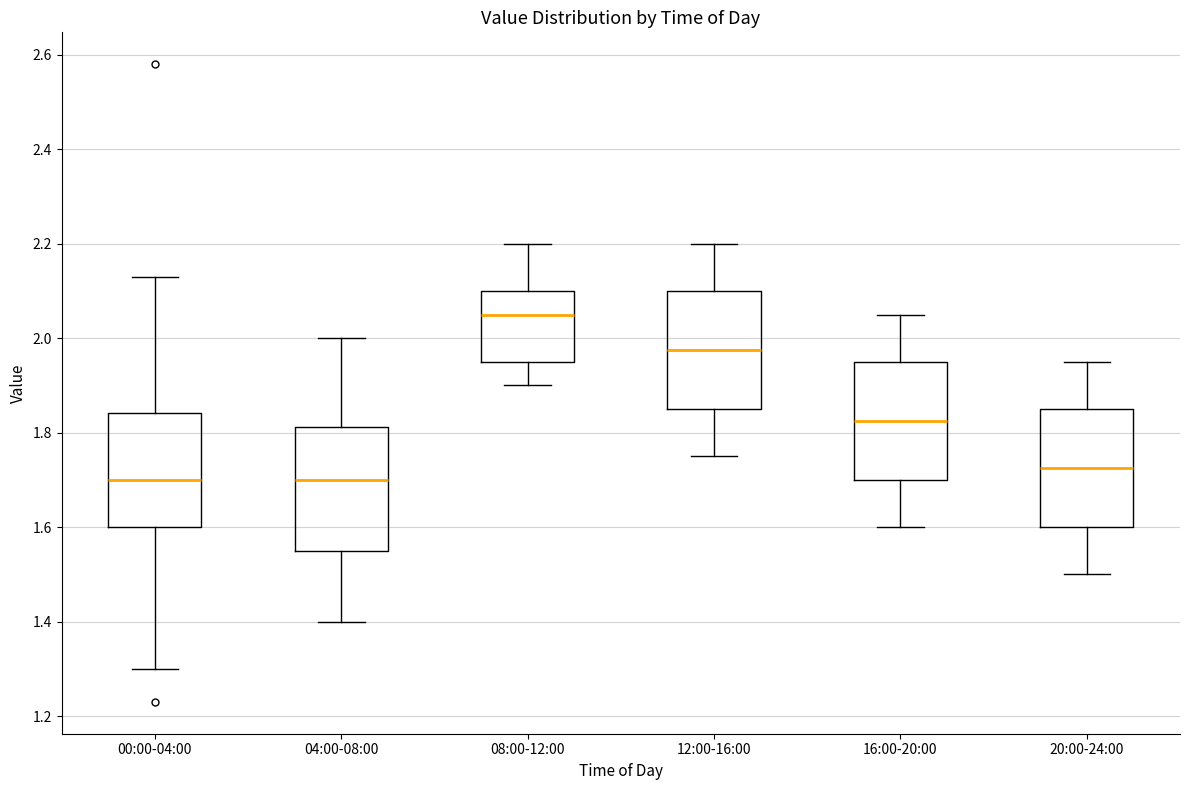

Reading left to right, read every box against the y-axis: the position of its median line, the range the box covers, and the ends of its whiskers. The values are not printed on the chart, so give them approximately, as read against the axis.

00:00-04:00: median 1.70, box 1.60 to 1.84, whiskers 1.30 to 2.14
04:00-08:00: median 1.70, box 1.56 to 1.82, whiskers 1.40 to 2.00
08:00-12:00: median 2.06, box 1.96 to 2.10, whiskers 1.90 to 2.20
12:00-16:00: median 1.98, box 1.86 to 2.10, whiskers 1.76 to 2.20
16:00-20:00: median 1.82, box 1.70 to 1.96, whiskers 1.60 to 2.06
20:00-24:00: median 1.72, box 1.60 to 1.86, whiskers 1.50 to 1.96